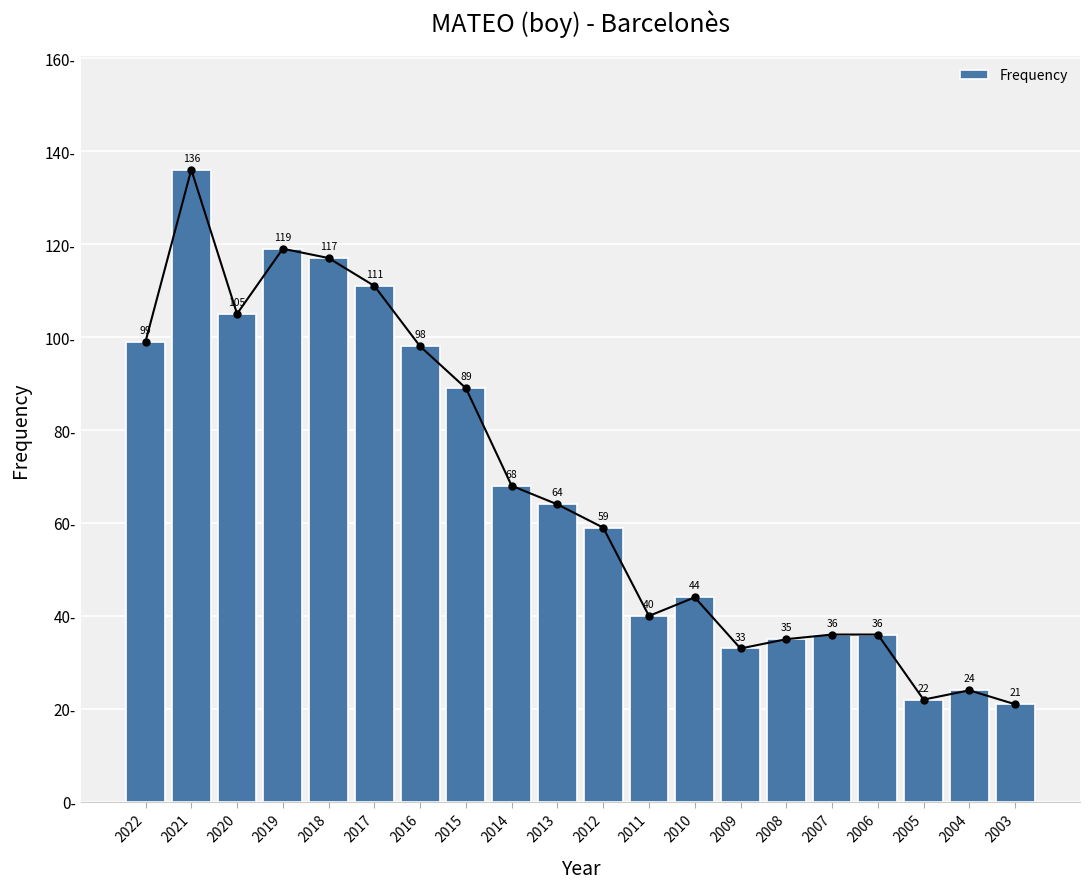

List the labels in order of value, smallest first.

2003, 2005, 2004, 2009, 2008, 2007, 2006, 2011, 2010, 2012, 2013, 2014, 2015, 2016, 2022, 2020, 2017, 2018, 2019, 2021